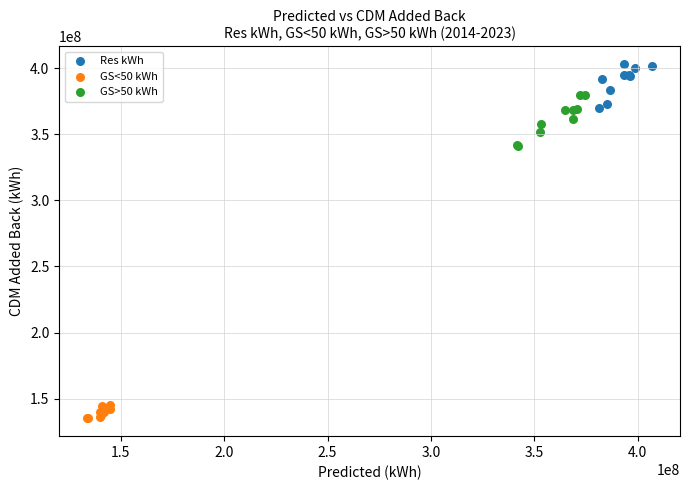

Which series reaches the minimum Y coordinate?

GS<50 kWh